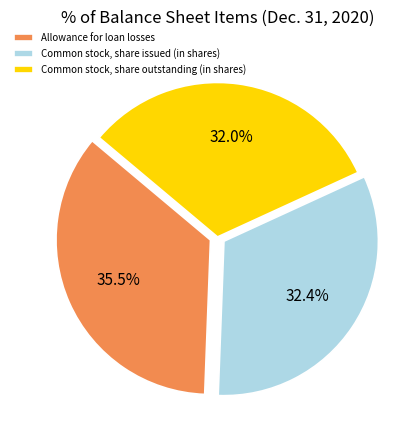

Combined, do Allowance for loan losses and Common stock, share issued (in shares) account for over 50%?

Yes